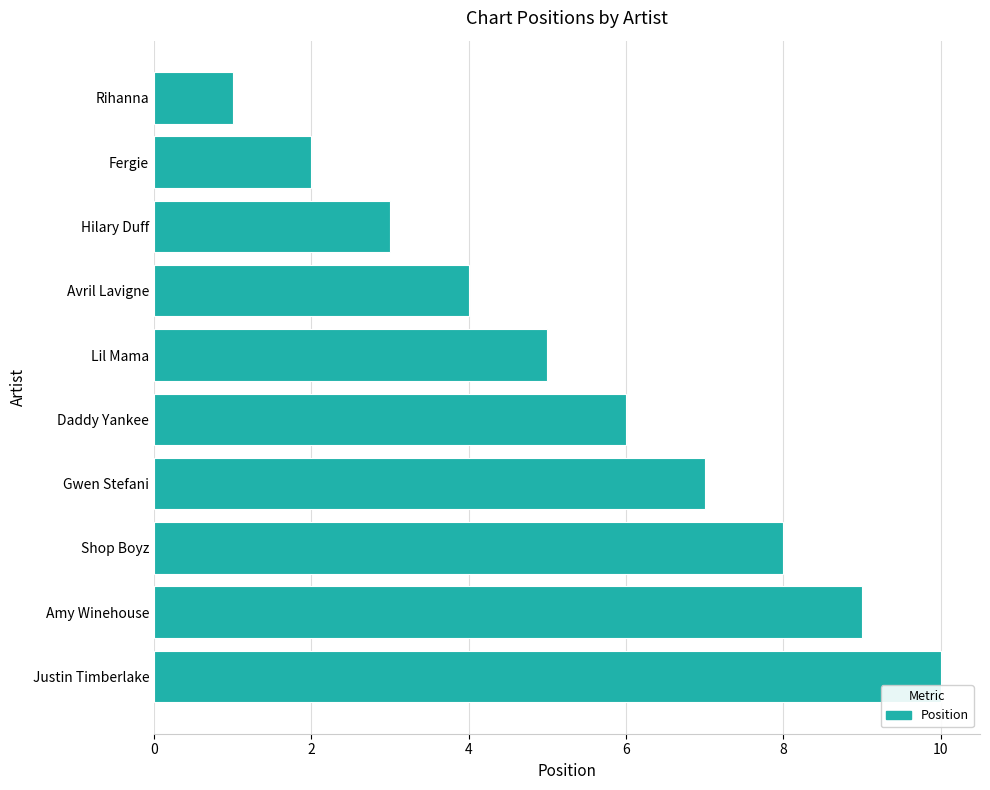

Between Rihanna and Avril Lavigne, which is larger?

Avril Lavigne